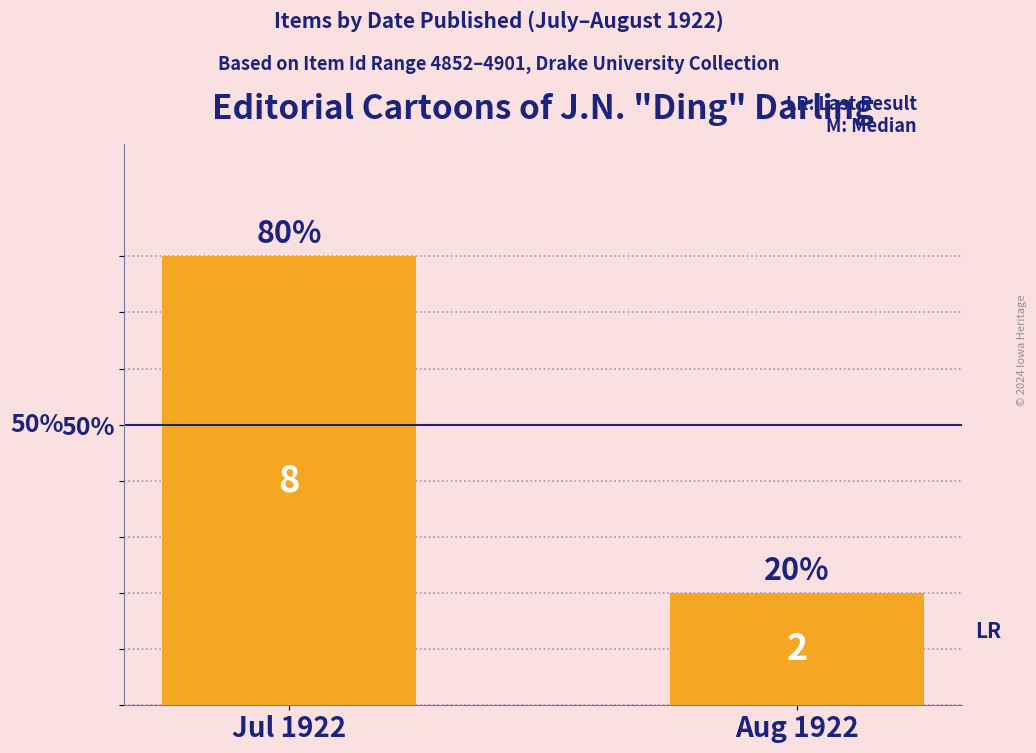

What is the ratio of the value at Aug 1922 to the value at Jul 1922?

0.2